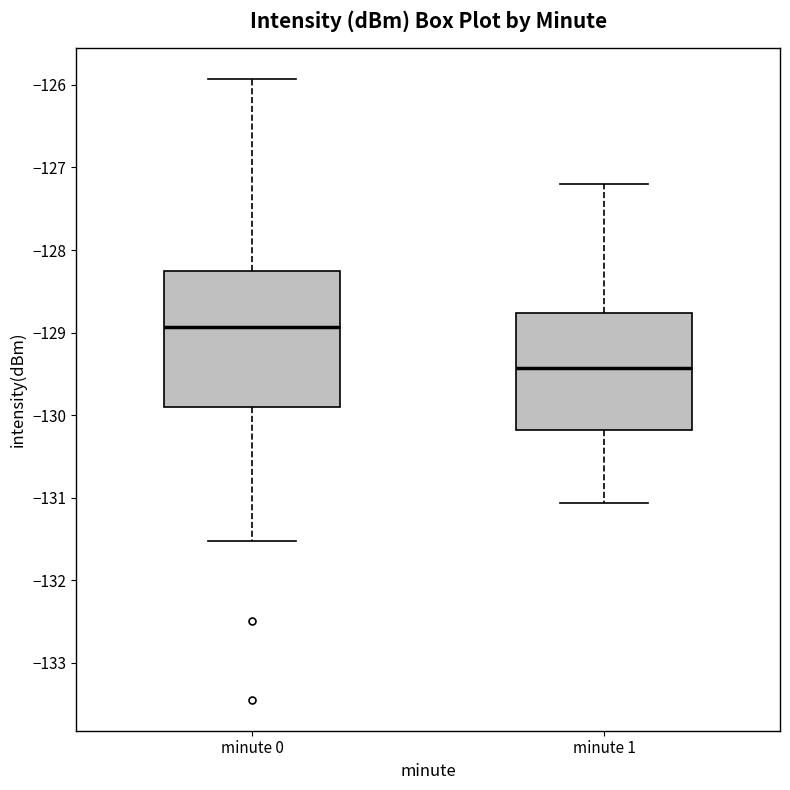

Which box's median line is the lowest?

minute 1